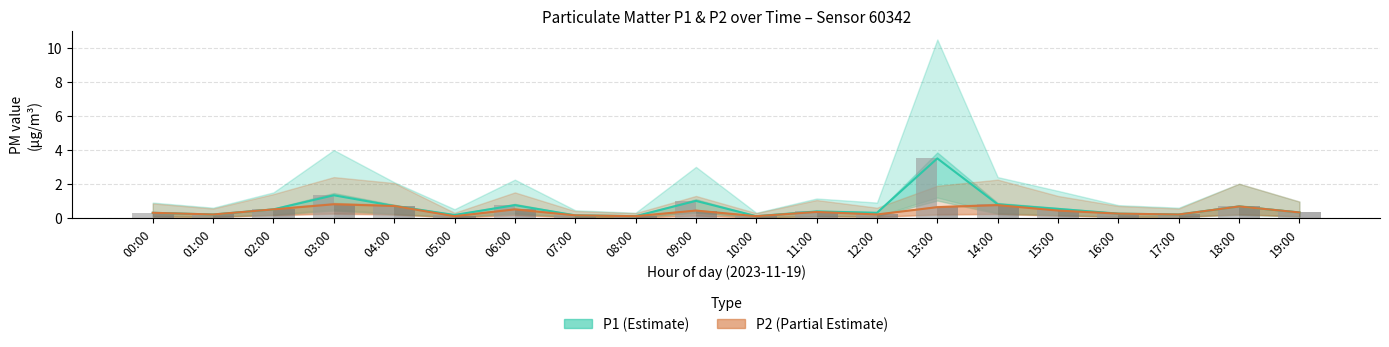

What is the difference between the highest and lowest values at 05:00?

0.1